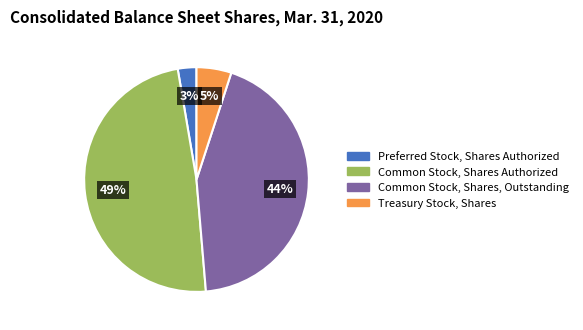

Combined, do Preferred Stock, Shares Authorized and Treasury Stock, Shares account for over 50%?

No